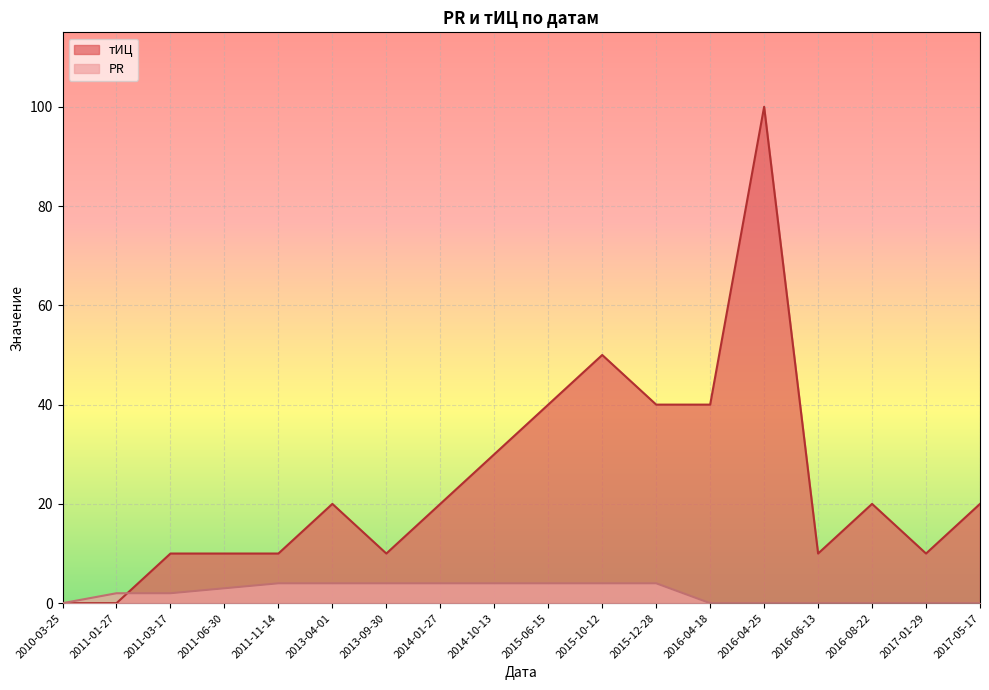

At which label does PR reach its minimum?

2010-03-25